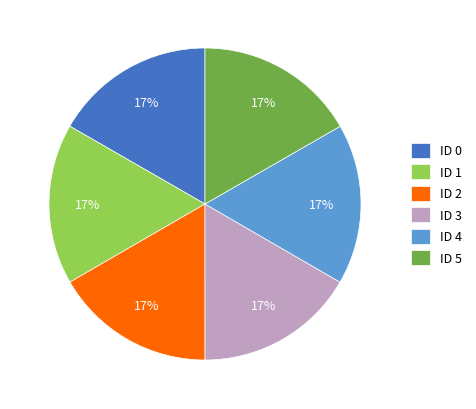

Is the sum of ID 5 and ID 3 greater than half?

No